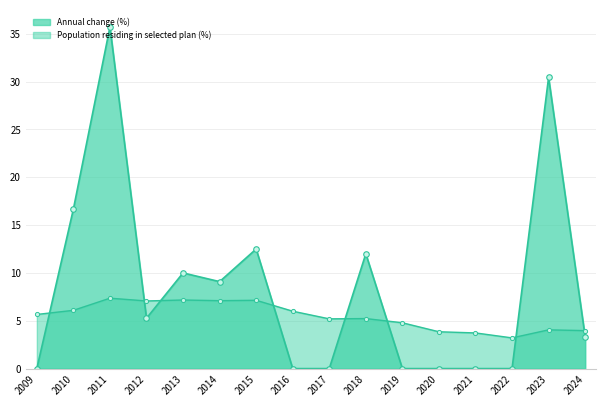

Does the chart have visible grid lines?

Yes